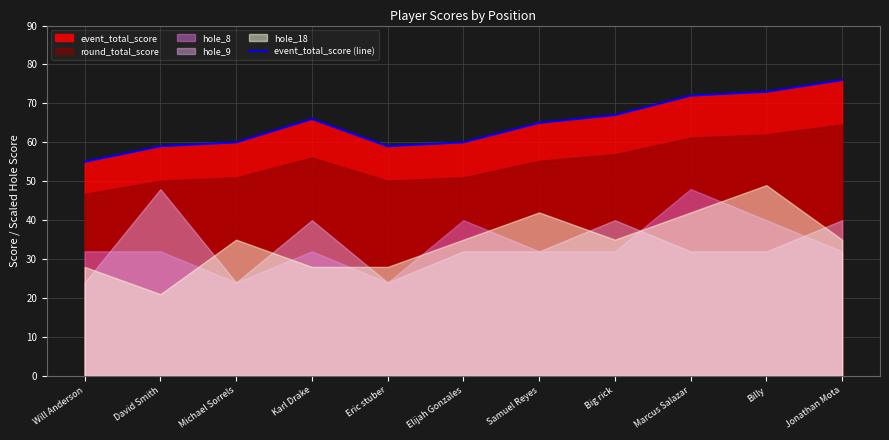

The chart shows a value of 92 at Elijah Gonzales. True or false?

False